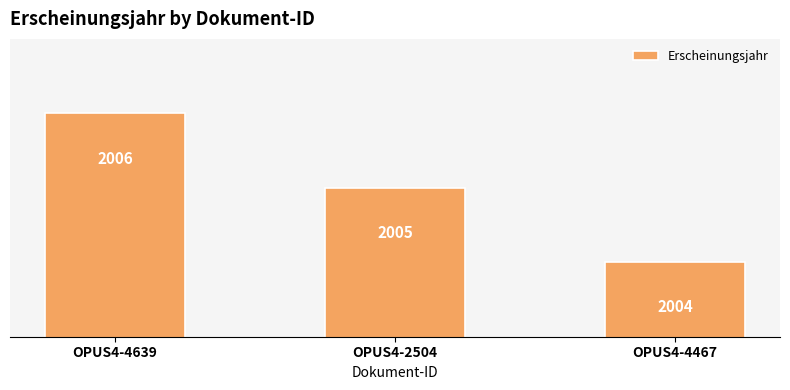

What is the change in value from OPUS4-4639 to OPUS4-4467?

-2